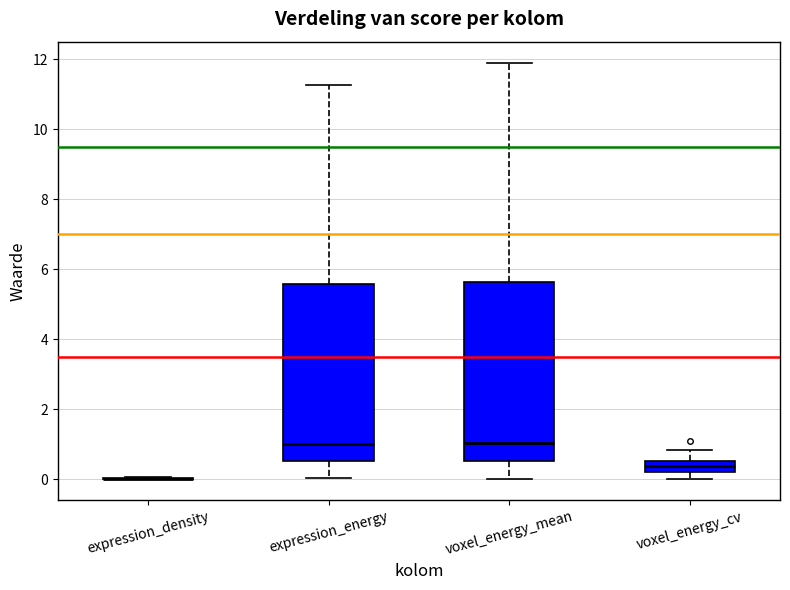

Reading left to right, read every box against the y-axis: the position of its median line, the range the box covers, and the ends of its whiskers. The values are not printed on the chart, so give them approximately, as read against the axis.

expression_density: box collapsed to a line at 0.0, whiskers 0.0 to 0.0
expression_energy: median 1.0, box 0.6 to 5.6, whiskers 0.0 to 11.2
voxel_energy_mean: median 1.0, box 0.6 to 5.6, whiskers 0.0 to 12.0
voxel_energy_cv: median 0.4, box 0.2 to 0.6, whiskers 0.0 to 0.8